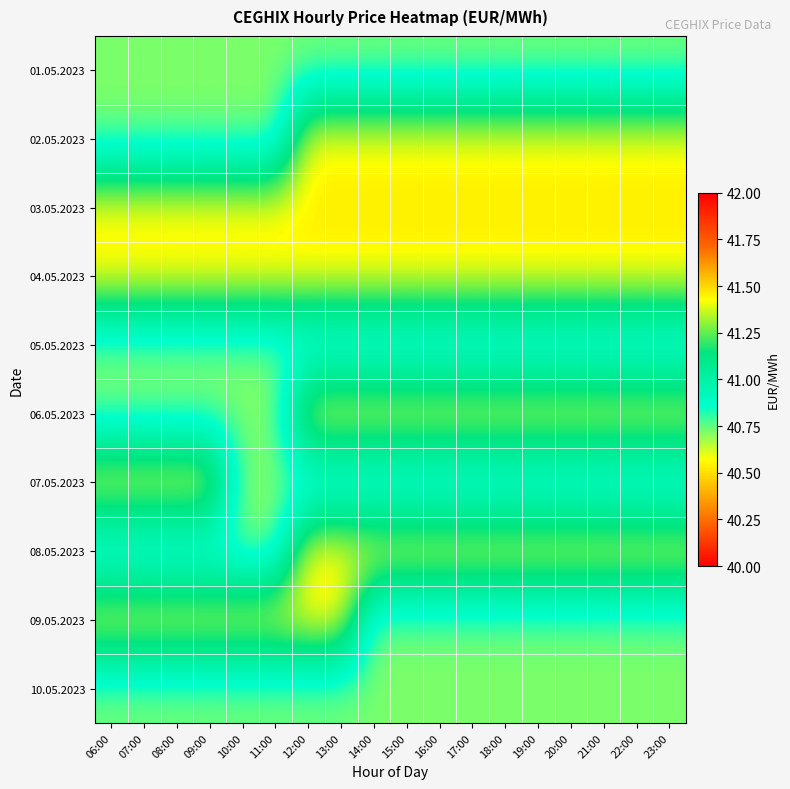

Between 16:00 and 08:00, which is larger?

16:00